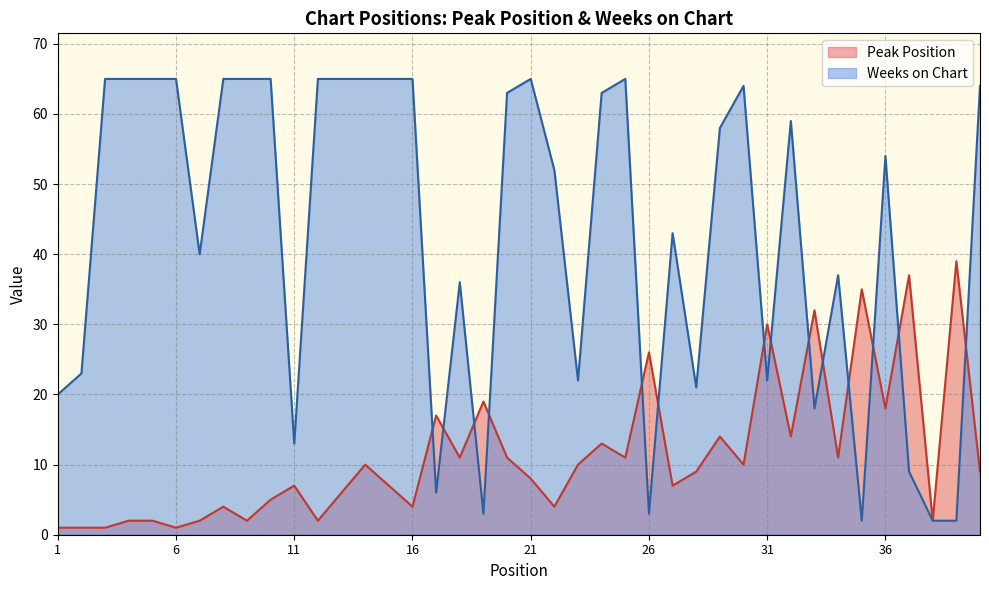

What is the difference between the highest and lowest values at 39?

37